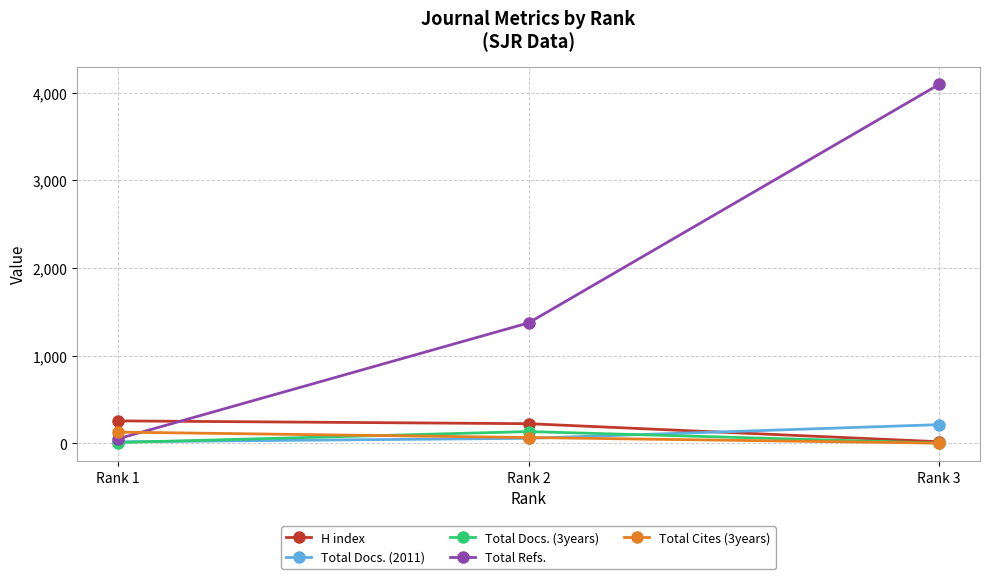

What is the difference between the maximum and second lowest values in the Total Refs. series?

2722